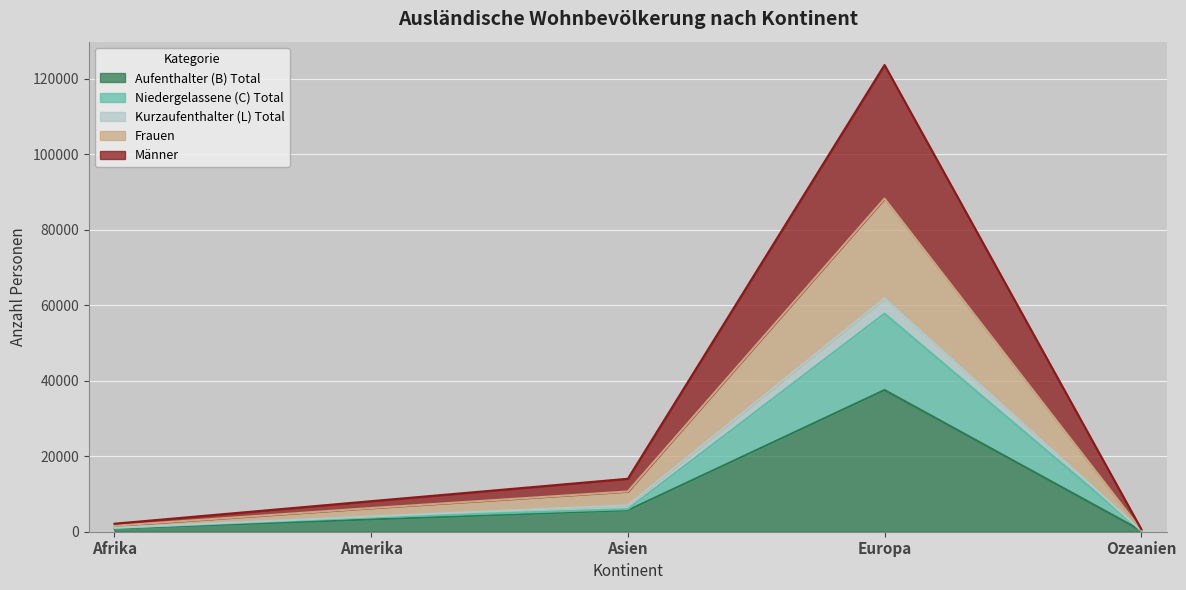

Which category has the highest value in the Kurzaufenthalter (L) Total series?

Europa